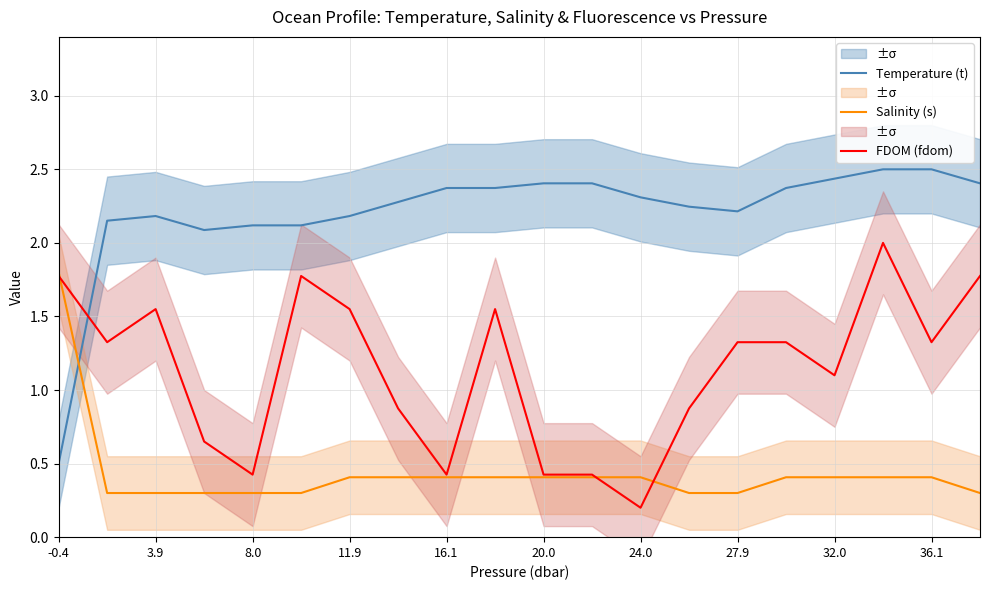

True or false: Salinity (s) and Temperature (t) cross at least once.

True